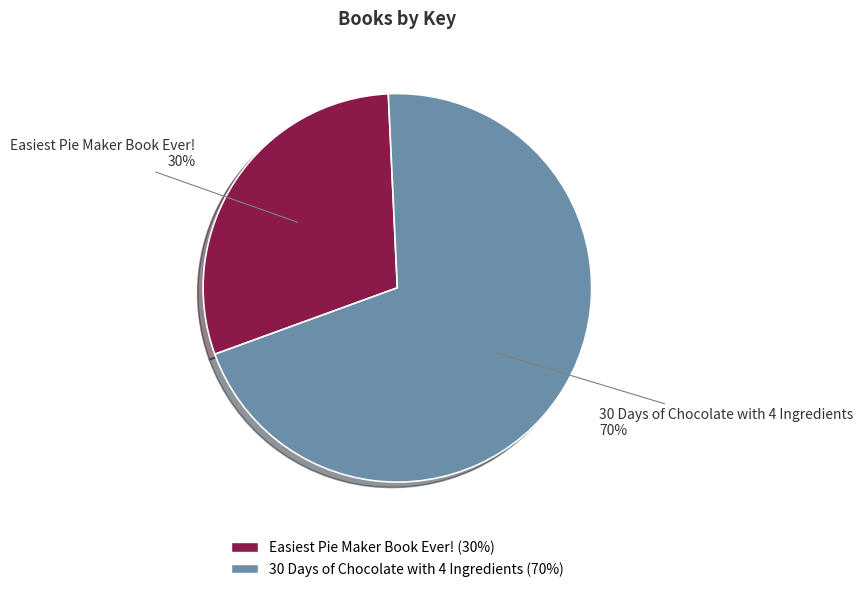

To the nearest percent, what is the combined percentage of 30 Days of Chocolate with 4 Ingredients and Easiest Pie Maker Book Ever!?

100%